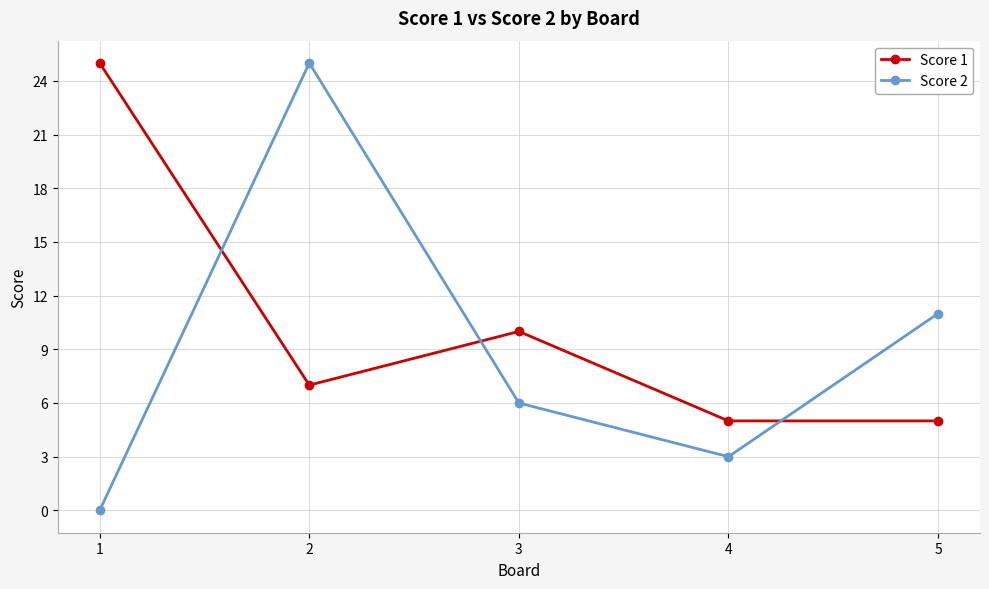

What is the greatest value displayed?

25